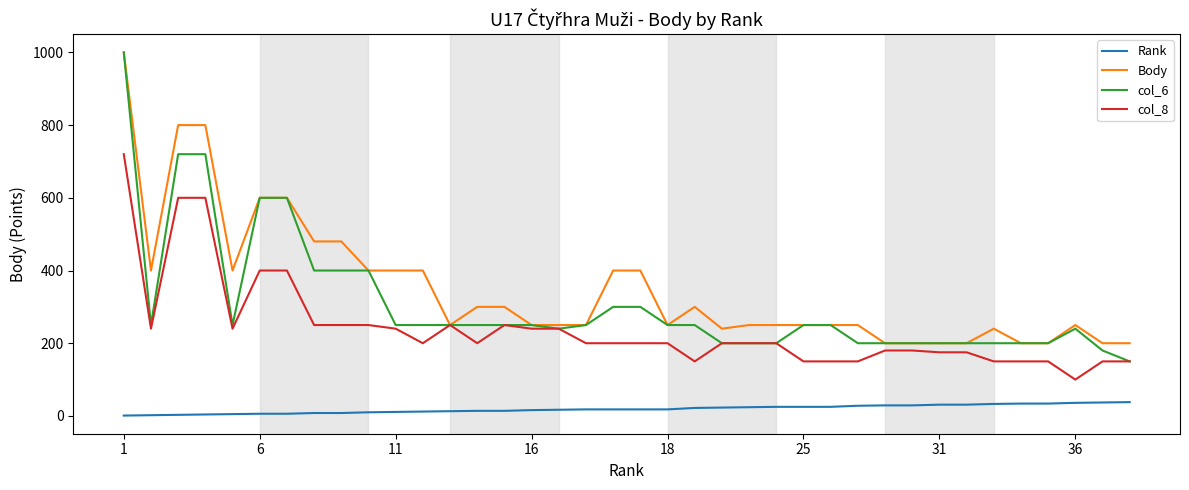

What is the difference between the maximum and minimum values in the col_8 series?

620